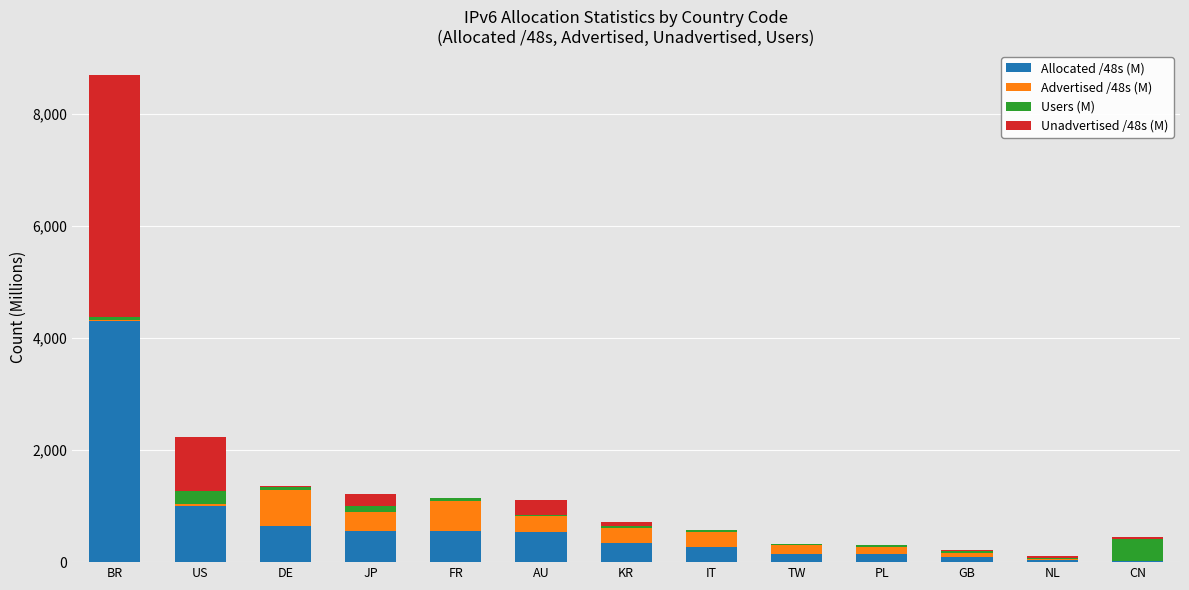

Which category has the highest value in the Allocated /48s (M) series?

BR